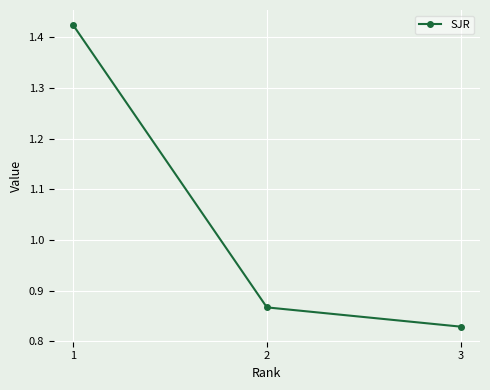

List the labels in order of value, largest first.

1, 2, 3